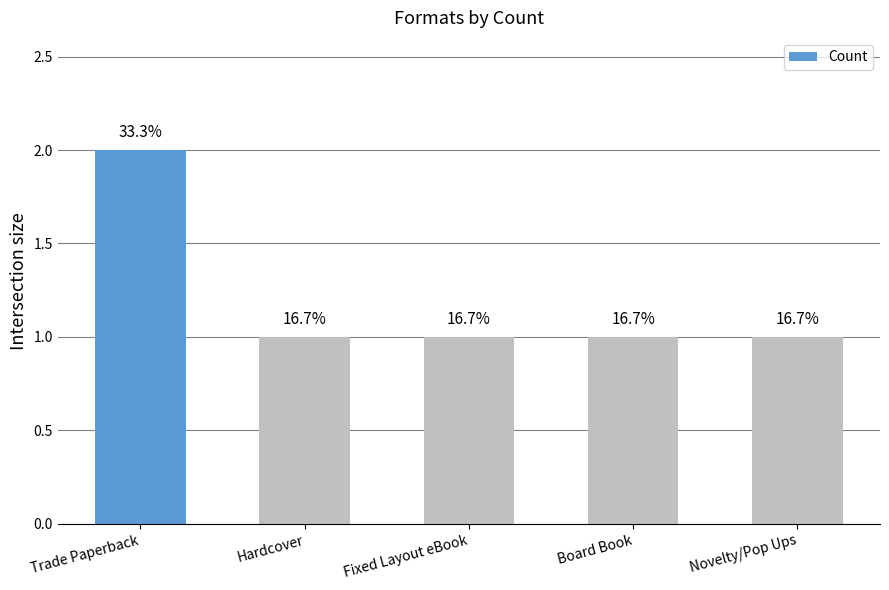

How many bars are there in total?

5